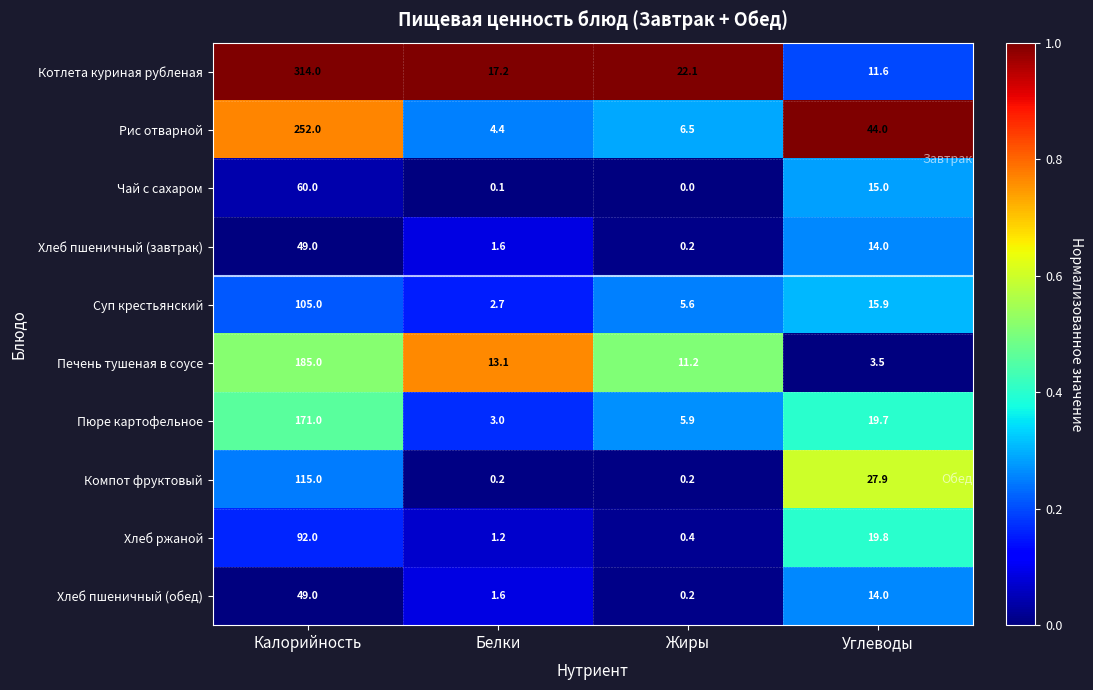

At how many categories does at least one series exceed 0?

4